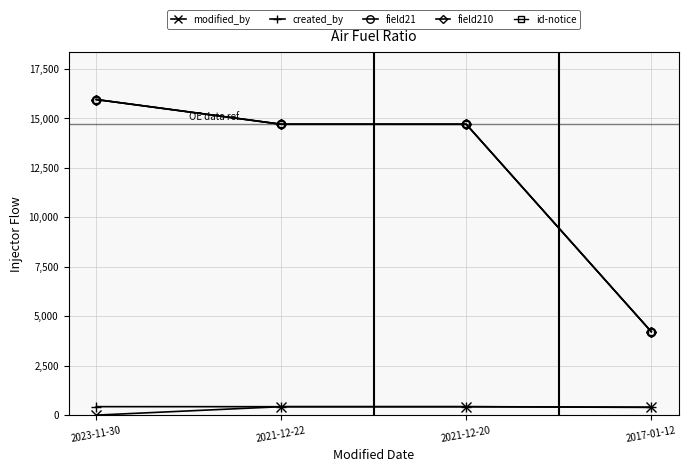

What is the label of the 3rd point from the right?

2021-12-22